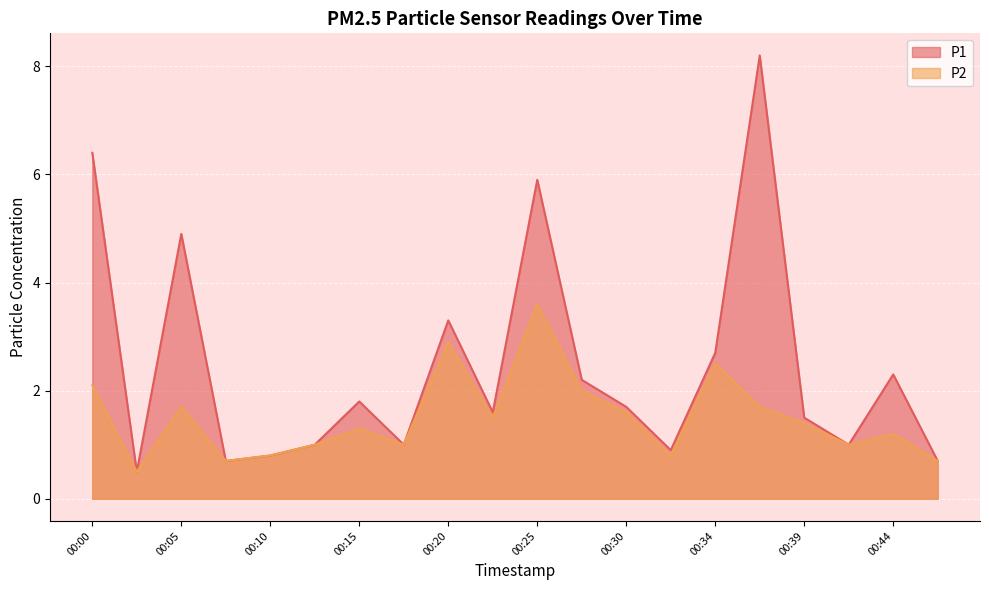

How many data points in P2 are less than 1?

5